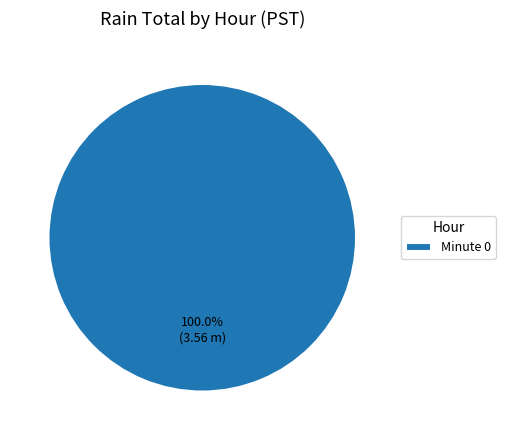

Rank the categories by value from lowest to highest.

Minute 0